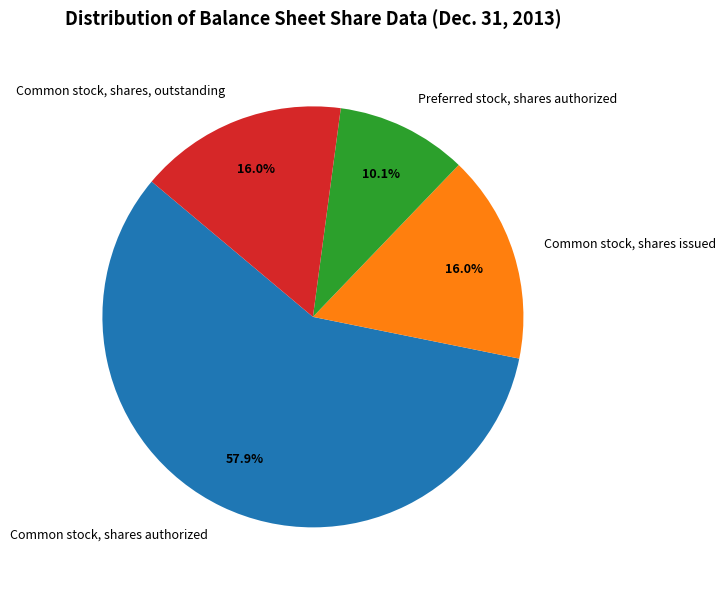

To the nearest percent, what percentage of the pie is Common stock, shares, outstanding?

16%